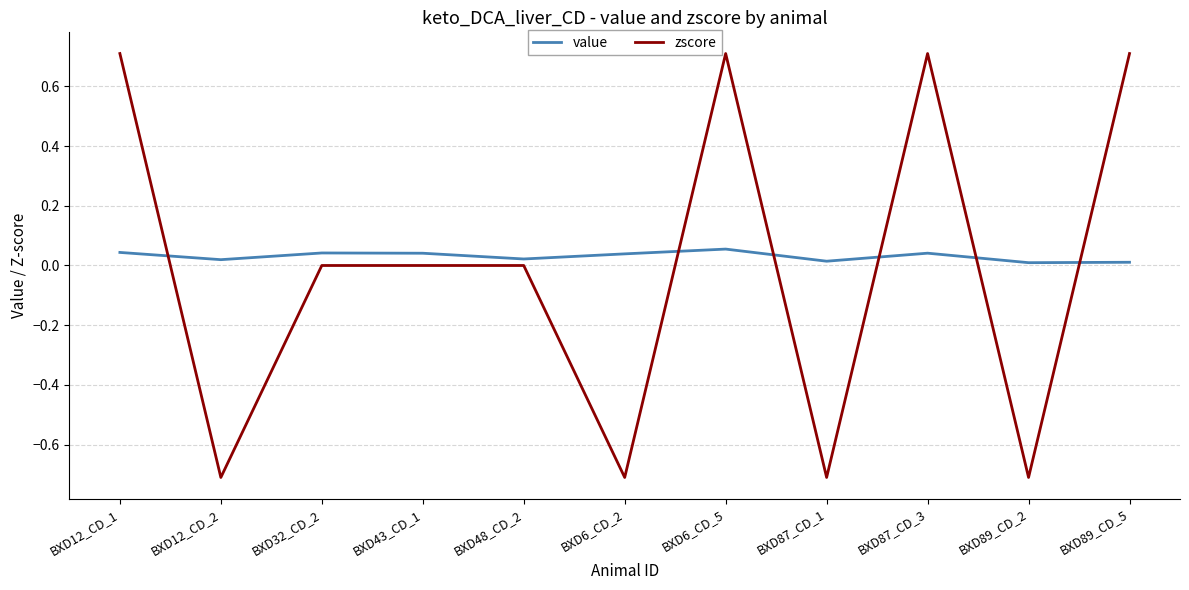

Between which two adjacent categories do zscore and value first intersect?

BXD12_CD_1 and BXD12_CD_2